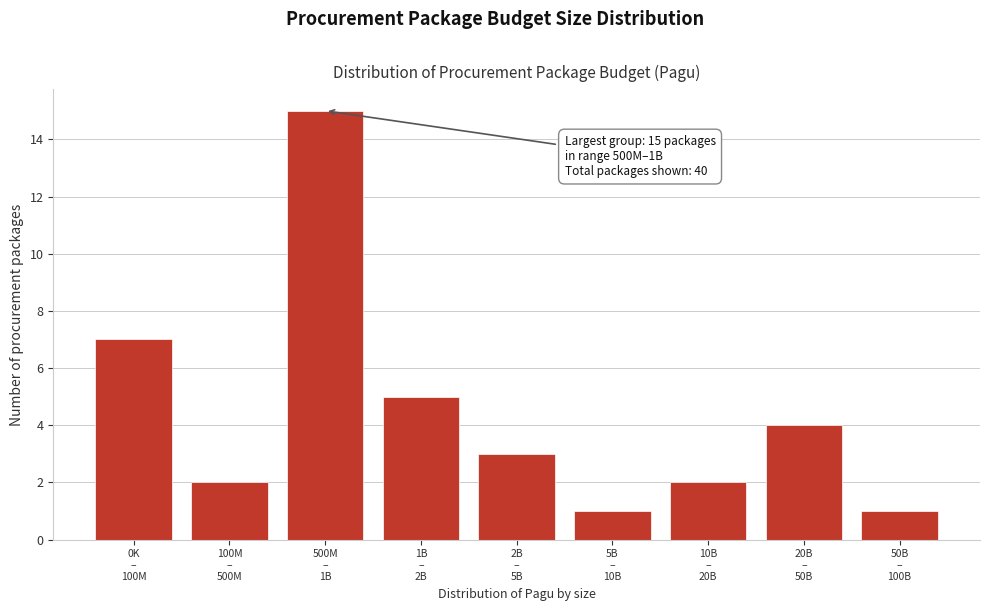

Reading left to right, list all the values displayed in this chart.

7	2	15	5	3	1	2	4	1